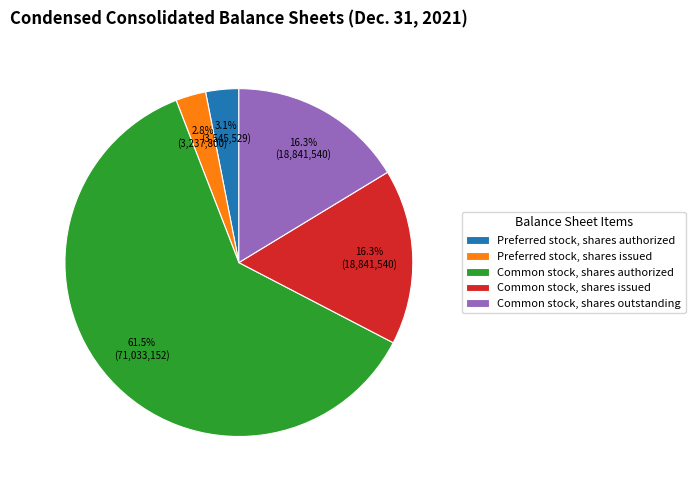

Which has a higher value, Preferred stock, shares authorized or Common stock, shares outstanding?

Common stock, shares outstanding